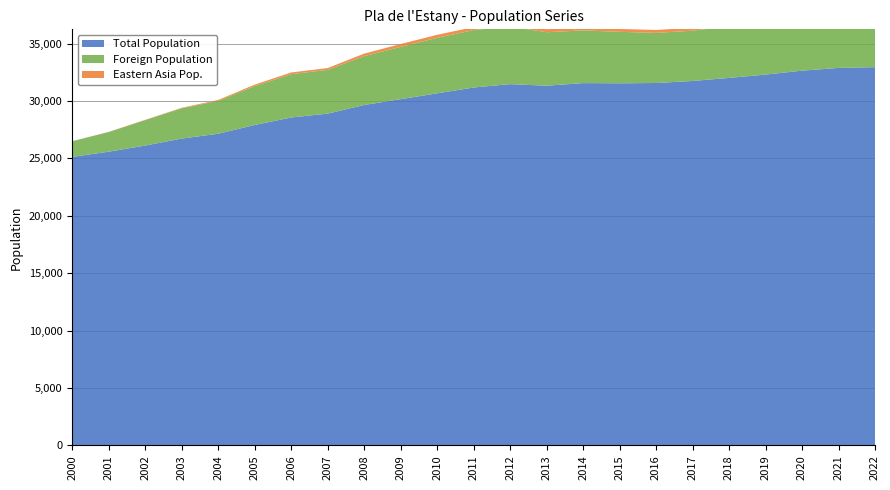

Reading left to right, transcribe all the data shown in this chart.

Total Population: 25130	25577	26114	26720	27141	27905	28557	28893	29645	30153	30660	31169	31463	31325	31554	31536	31561	31738	32006	32293	32637	32876	32941
Foreign Population: 1356	1712	2216	2639	2864	3388	3774	3811	4254	4554	4832	5005	5016	4657	4590	4481	4365	4379	4491	4735	4937	4978	4909
Eastern Asia Pop.: 10	16	22	42	81	123	147	158	220	248	264	256	257	265	268	251	254	259	246	244	255	236	223